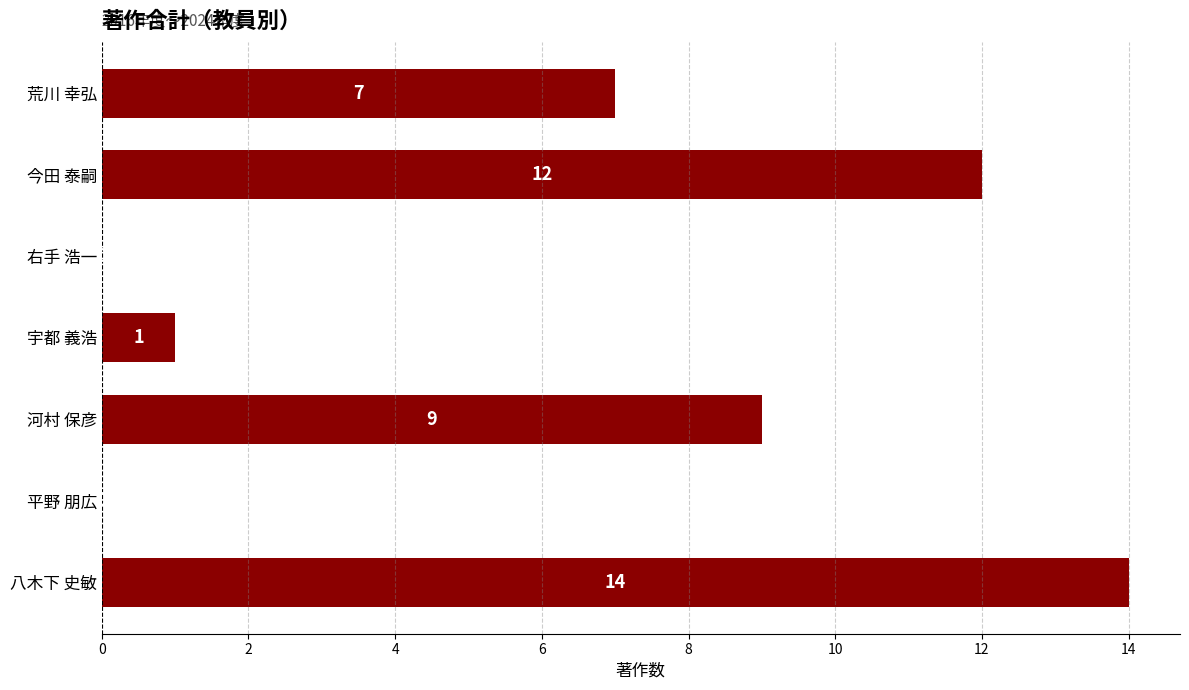

How many series are shown in this chart?

1